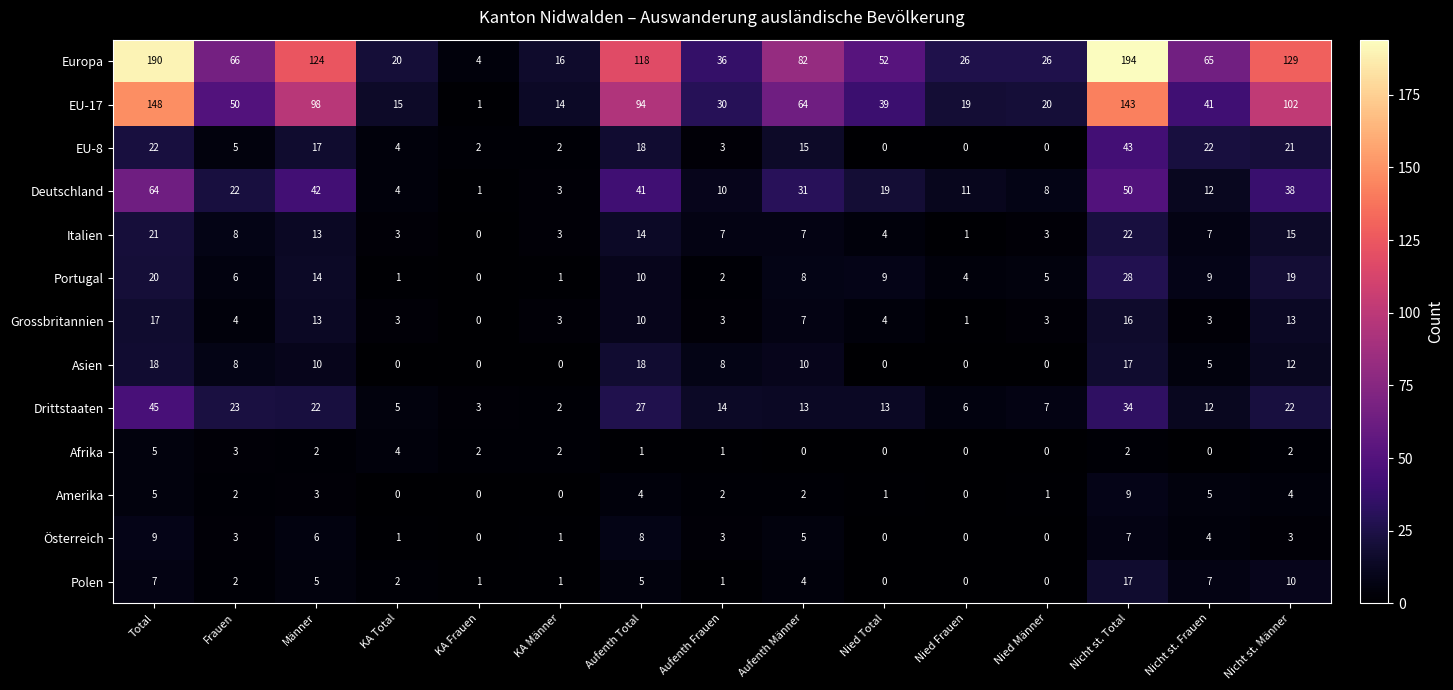

The value of Grossbritannien at Aufenth Männer is 7. True or false?

True